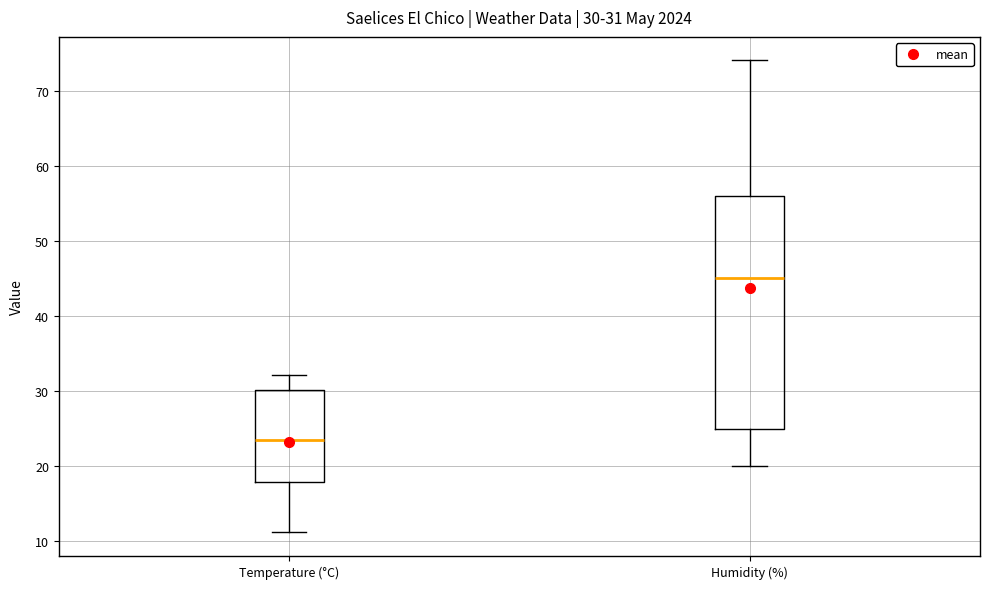

Which box's median line is the highest?

Humidity (%)